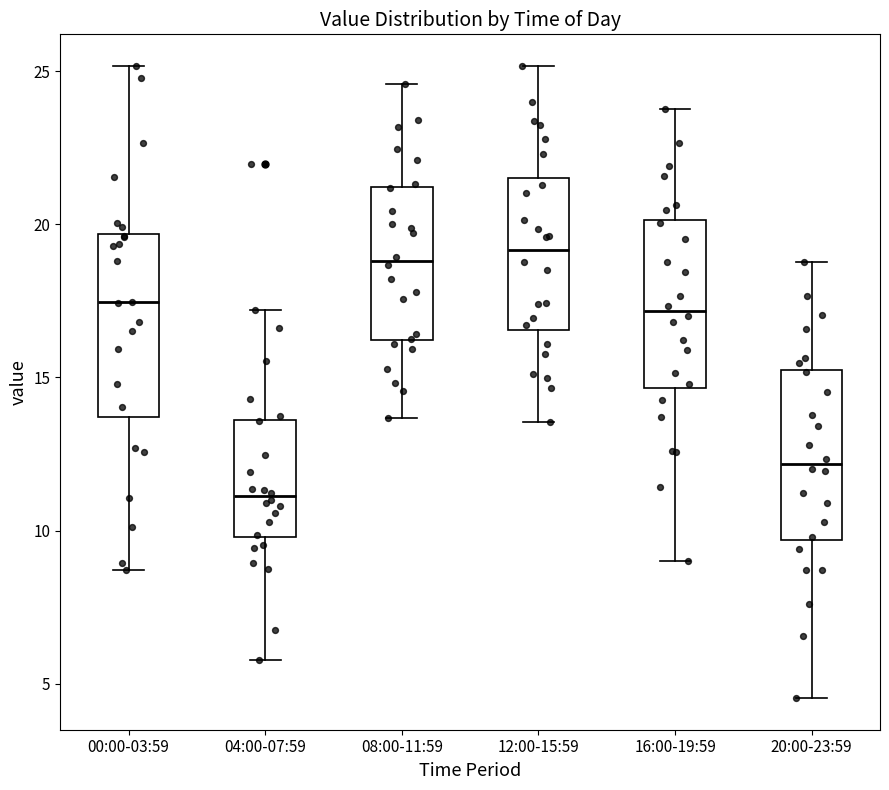

Reading left to right, read every box against the y-axis: the position of its median line, the range the box covers, and the ends of its whiskers. The values are not printed on the chart, so give them approximately, as read against the axis.

00:00-03:59: median 17.5, box 13.5 to 19.5, whiskers 8.5 to 25.0
04:00-07:59: median 11.0, box 10.0 to 13.5, whiskers 6.0 to 17.0
08:00-11:59: median 19.0, box 16.0 to 21.0, whiskers 13.5 to 24.5
12:00-15:59: median 19.0, box 16.5 to 21.5, whiskers 13.5 to 25.0
16:00-19:59: median 17.0, box 14.5 to 20.0, whiskers 9.0 to 24.0
20:00-23:59: median 12.0, box 9.5 to 15.0, whiskers 4.5 to 19.0